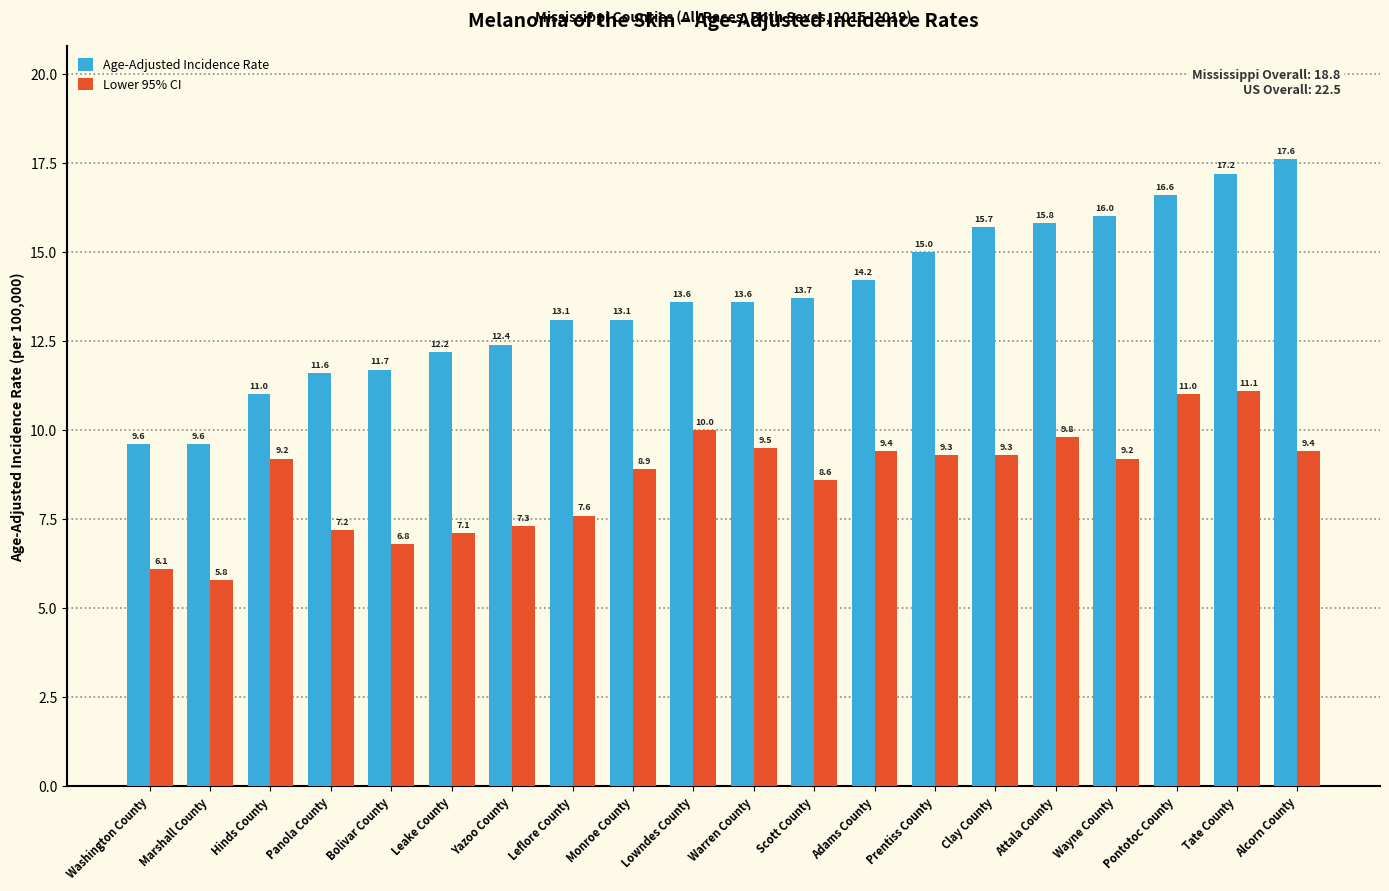

List the series in order of their peak value, lowest first.

Lower 95% CI, Age-Adjusted Incidence Rate